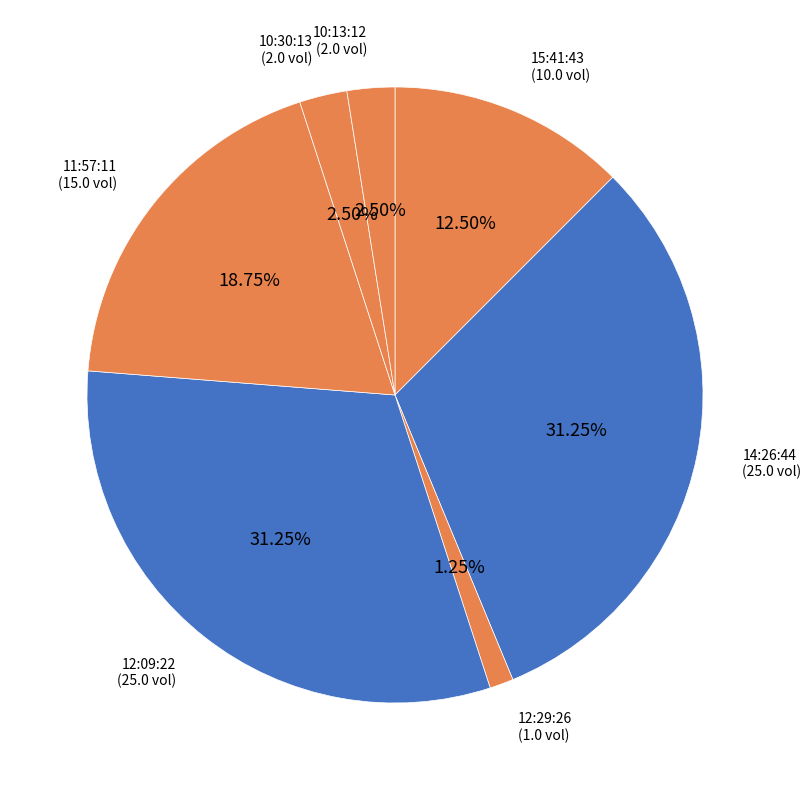

To the nearest percent, what is the difference between the 15:41:43 and 10:13:12 slice percentages?

10%